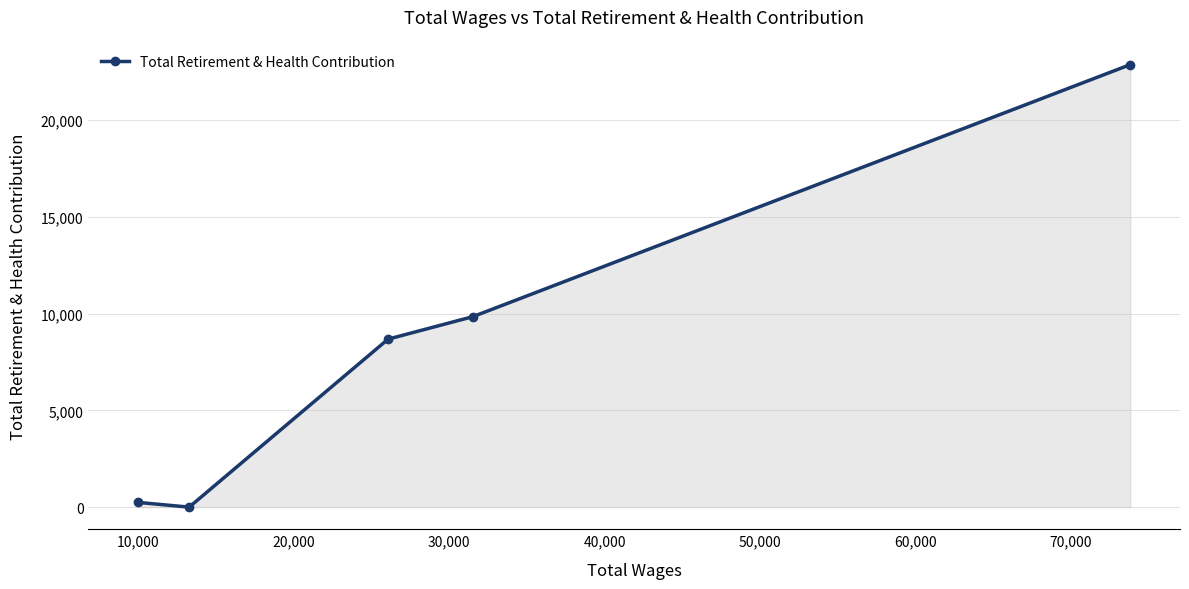

True or false: there are more than 1 points higher than both neighbors.

False